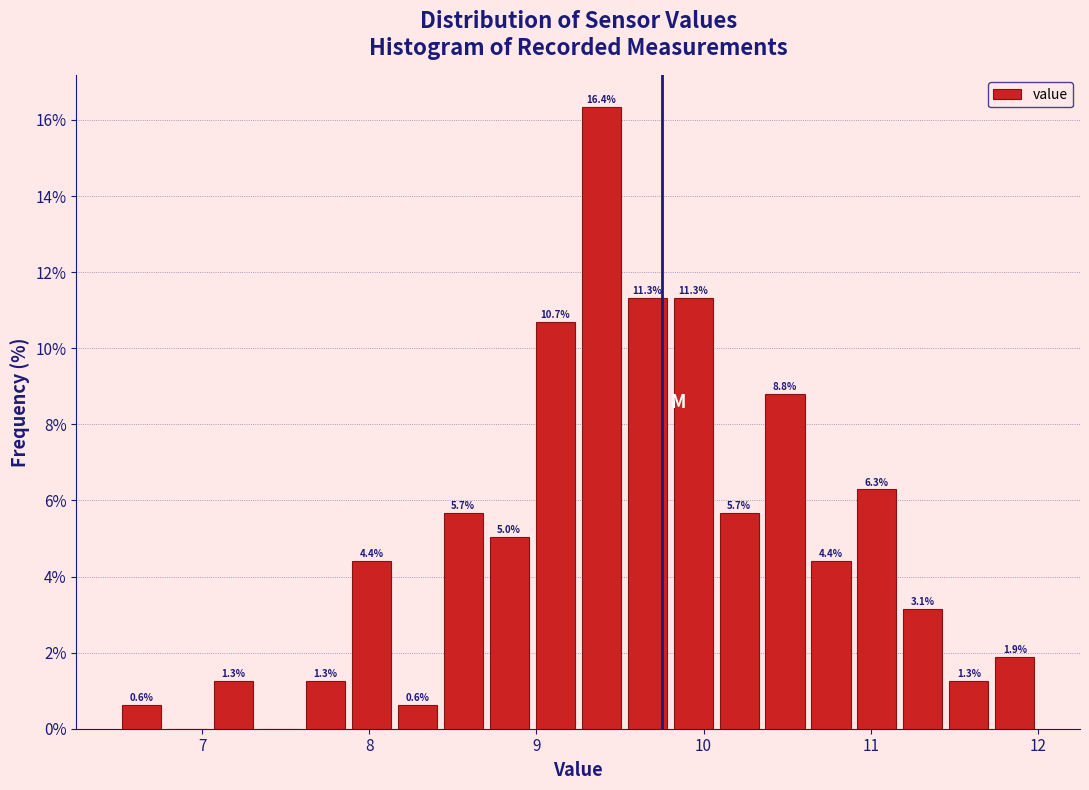

Around what value on the x-axis is the tallest bar? Give the approximate position of its centre, as read against the axis.

9.4